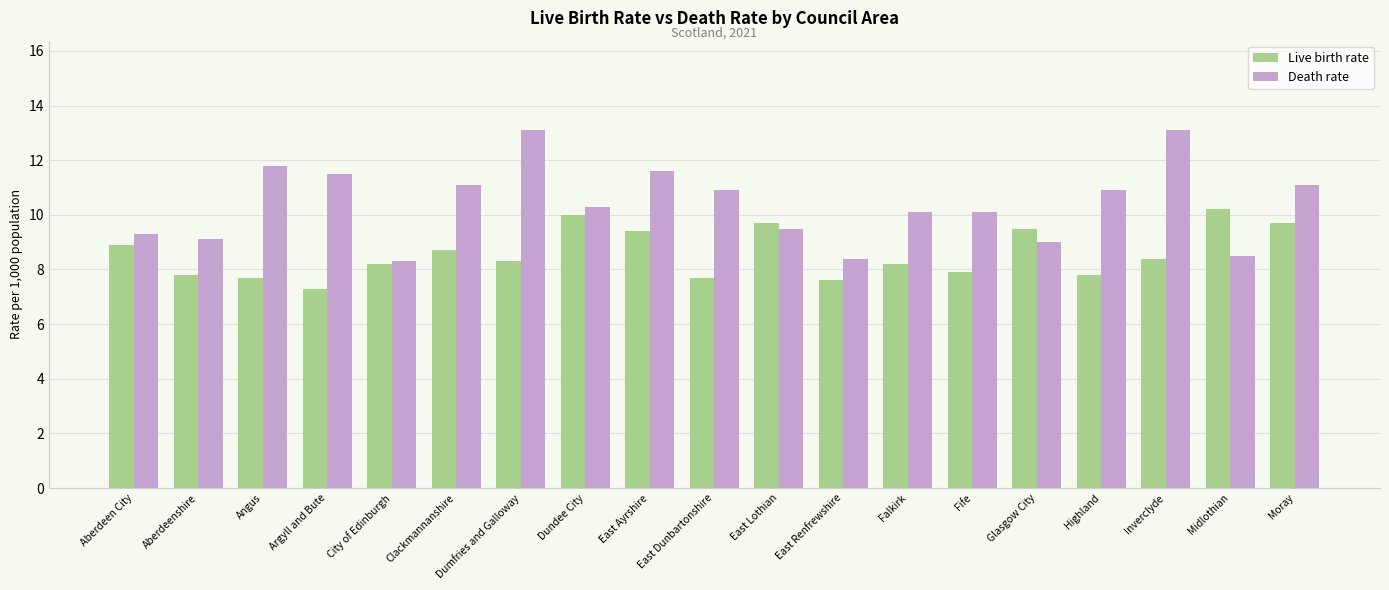

Reading right to left, transcribe all the data shown in this chart.

Live birth rate: 9.7	10.2	8.4	7.8	9.5	7.9	8.2	7.6	9.7	7.7	9.4	10.0	8.3	8.7	8.2	7.3	7.7	7.8	8.9
Death rate: 11.1	8.5	13.1	10.9	9.0	10.1	10.1	8.4	9.5	10.9	11.6	10.3	13.1	11.1	8.3	11.5	11.8	9.1	9.3